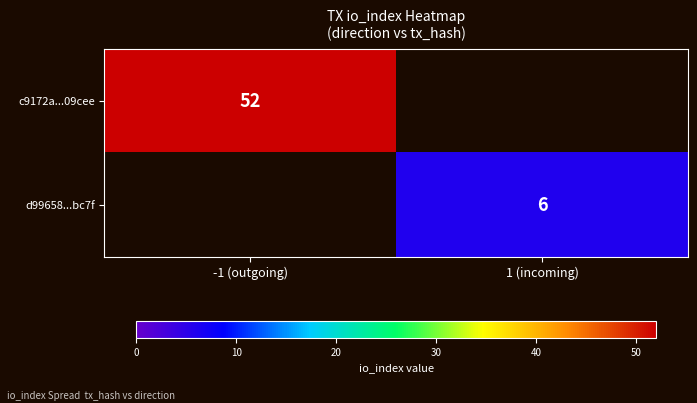

Is it true that d99658...bc7f equals 6 at 1 (incoming)?

True